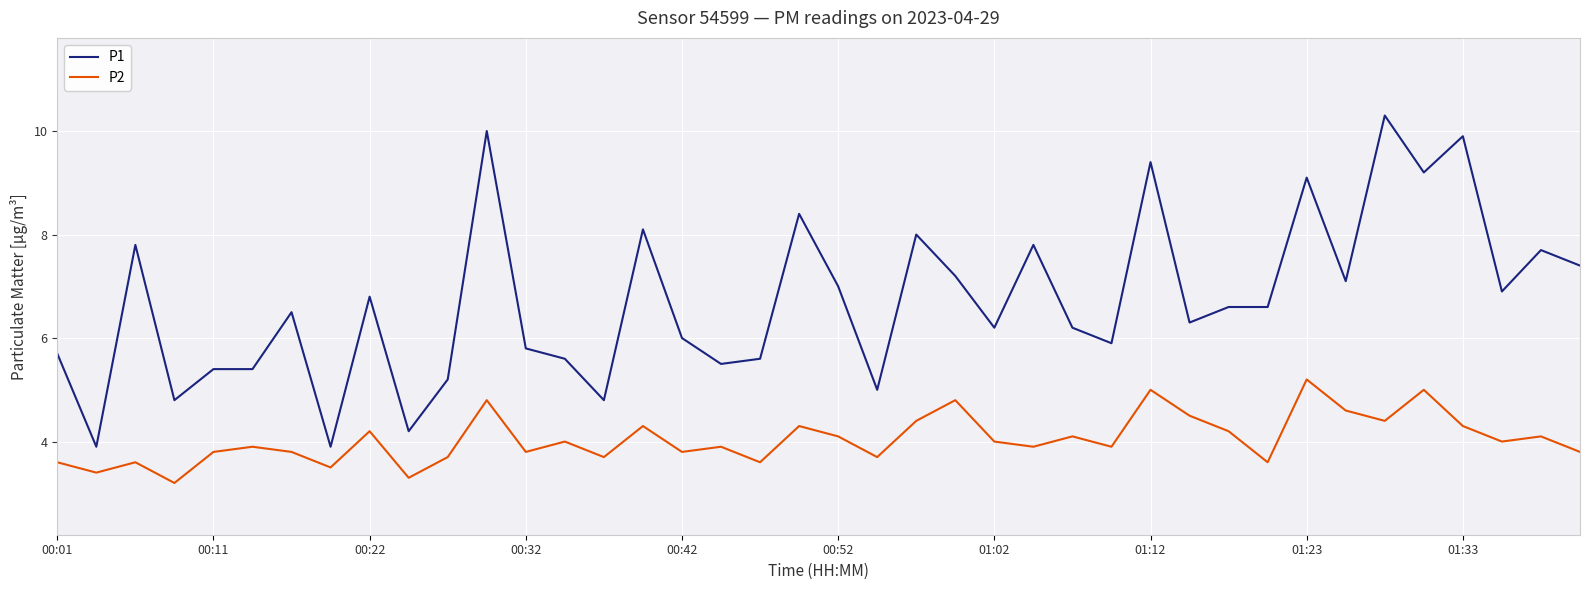

Which series has the largest total across all categories?

P1